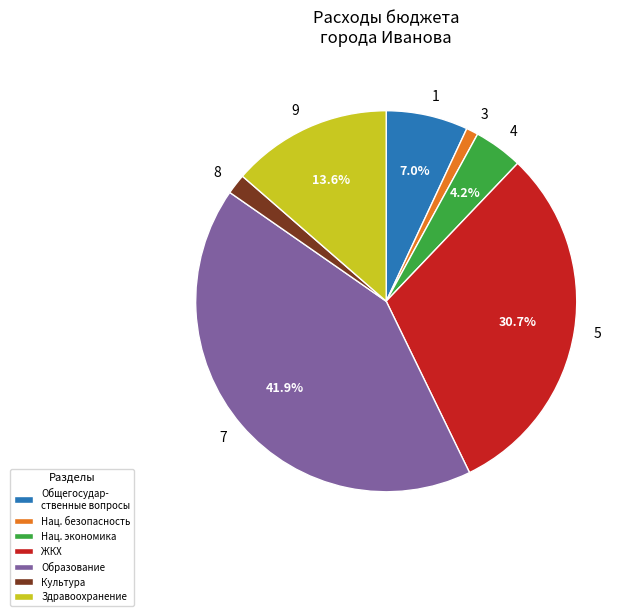

How much of the chart is everything except 4?

95.8%